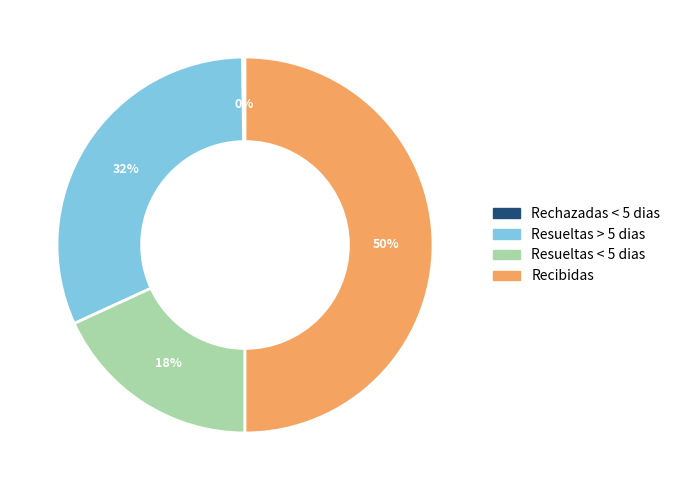

The Resueltas < 5 dias slice represents 10% of the pie. True or false?

False